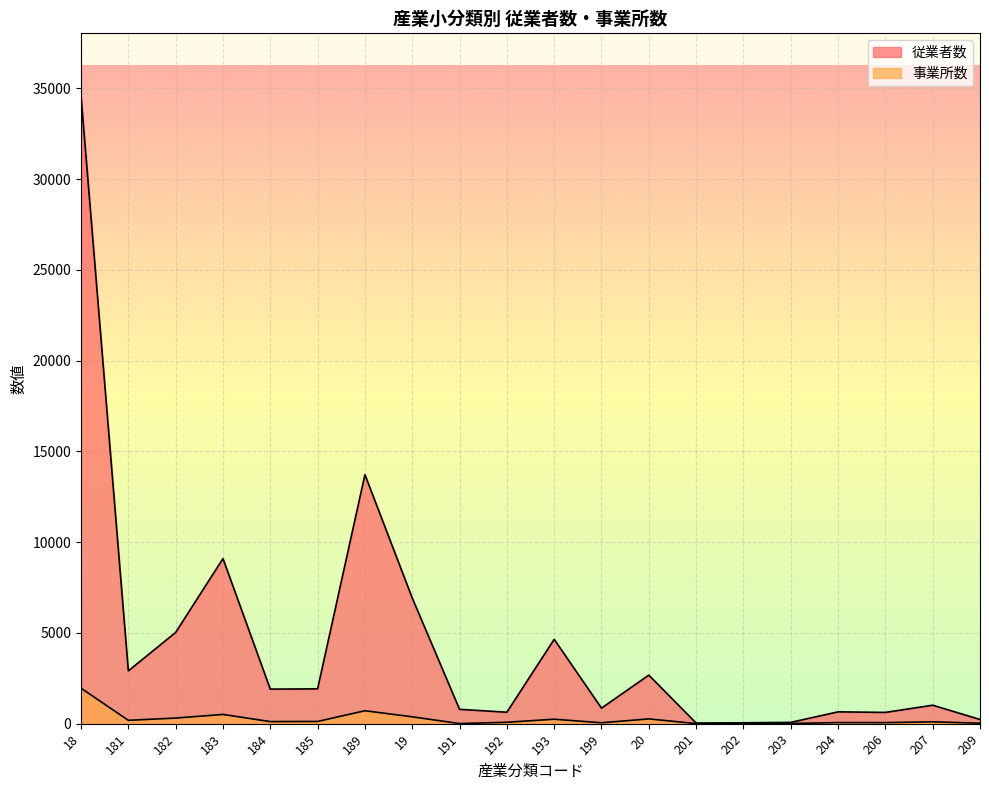

At which category is the sum across all series the highest?

18